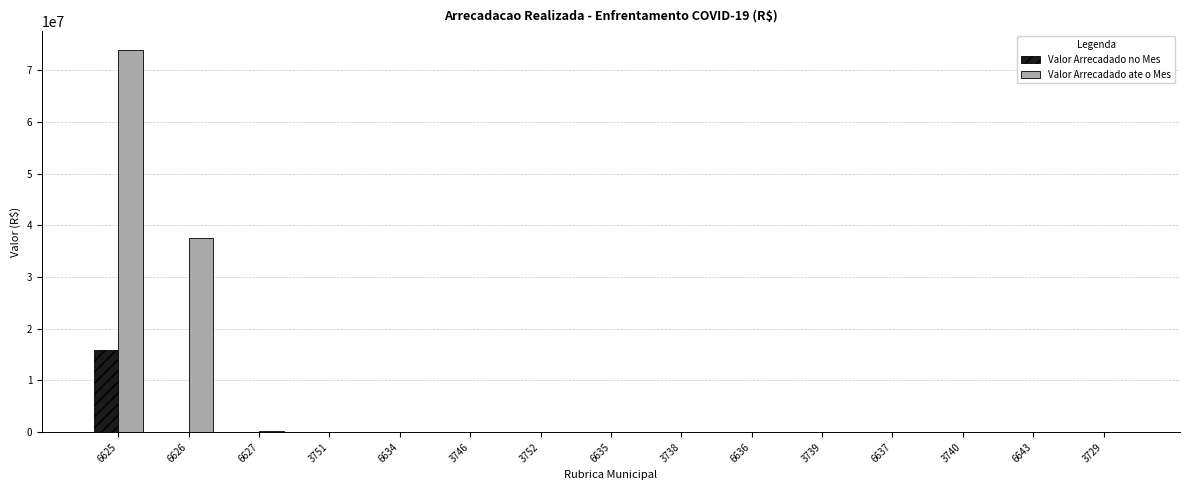

Does the chart contain stacked bars?

No